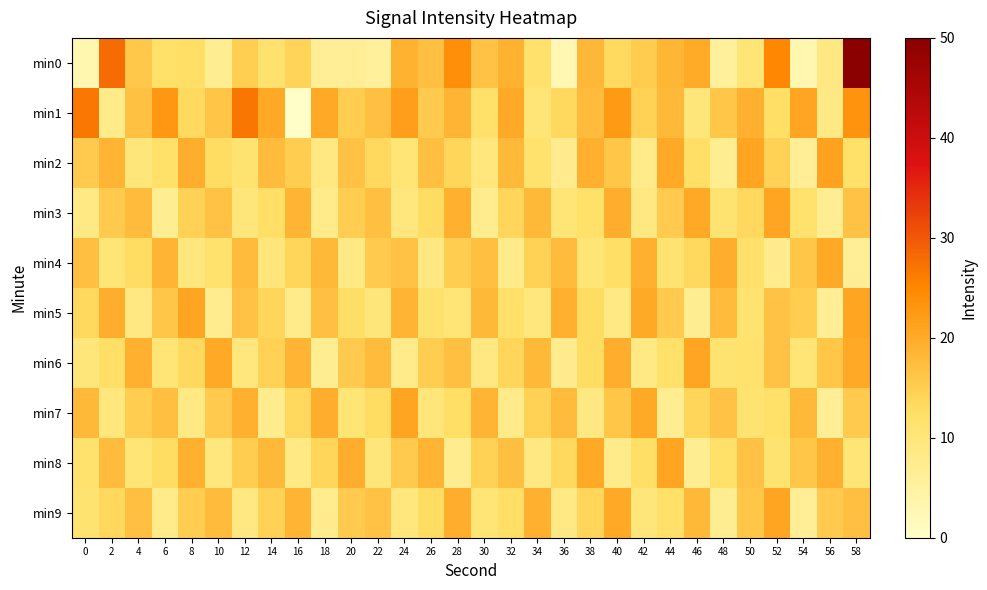

Rank the series at 58 from highest to lowest value.

min0, min1, min5, min6, min9, min3, min7, min2, min8, min4